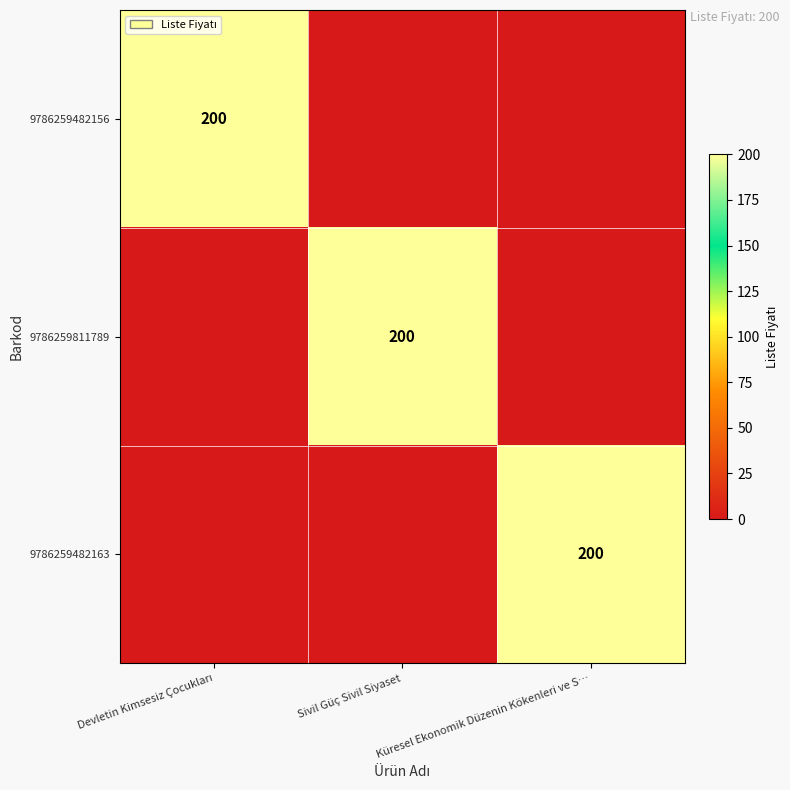

At how many categories does at least one series exceed 145?

3